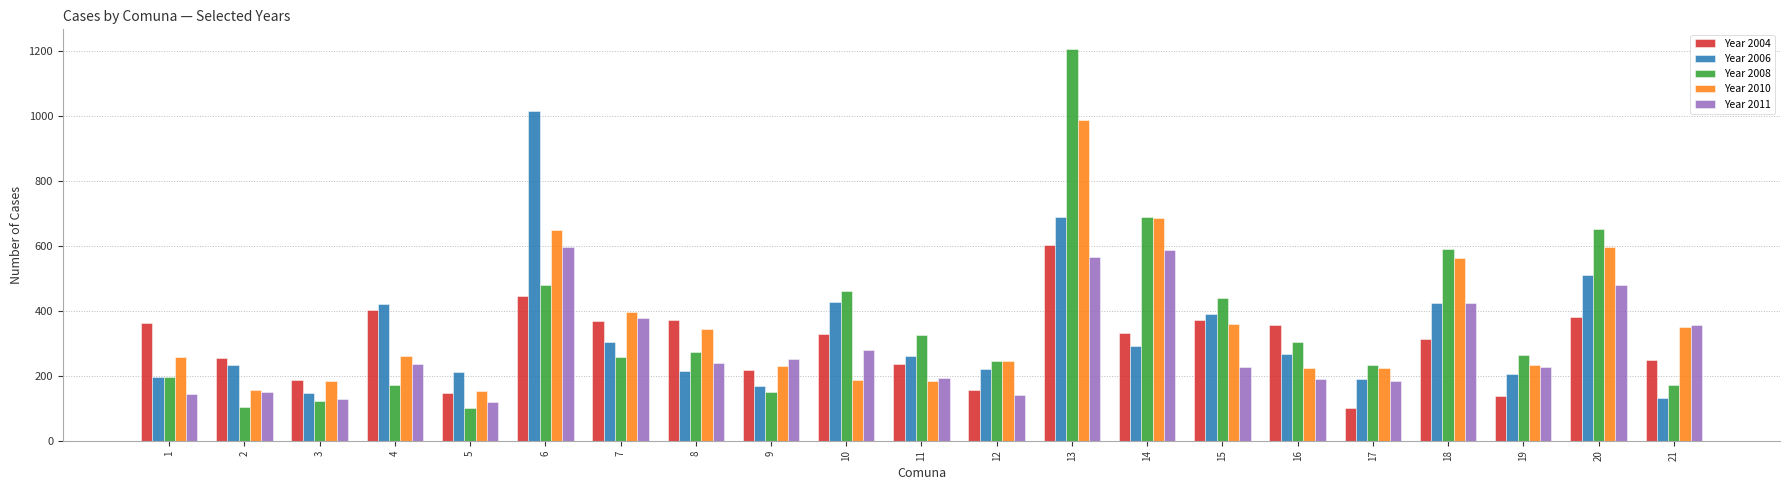

Are the bars horizontal?

No